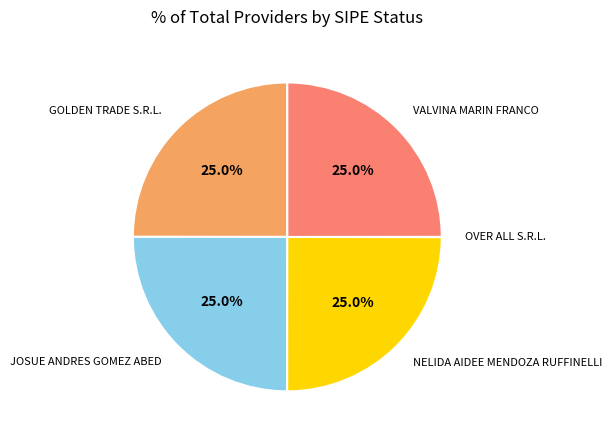

Is there any slice that represents more than half of the pie?

No